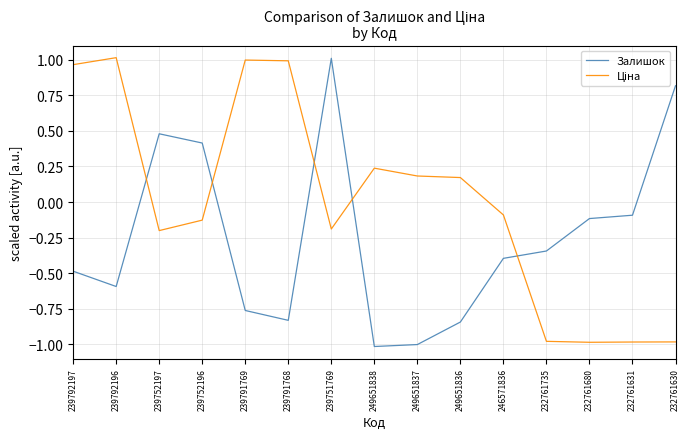

At which category is the sum across all series the highest?

239751769